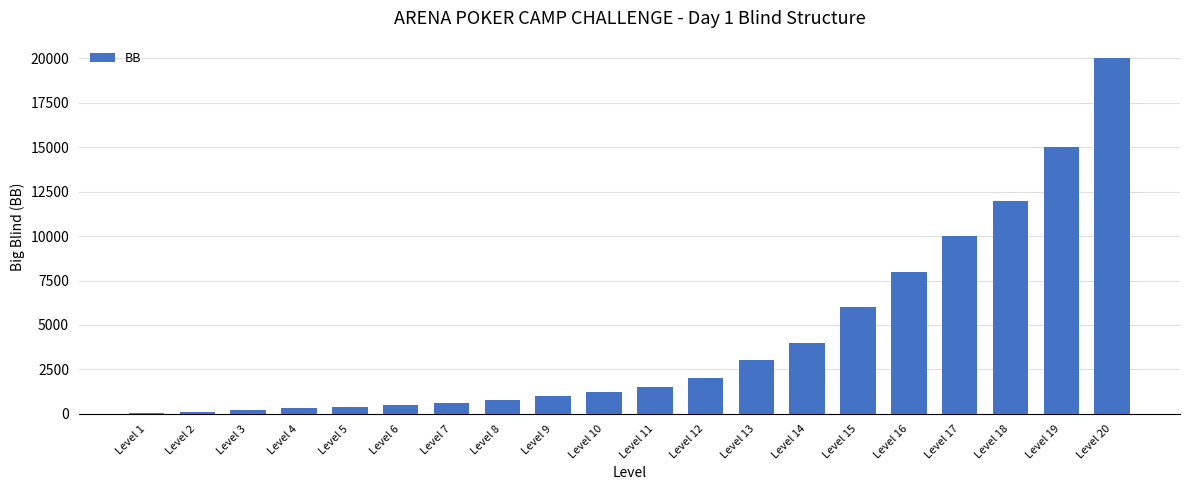

True or false: the data shows 300 at Level 4.

True